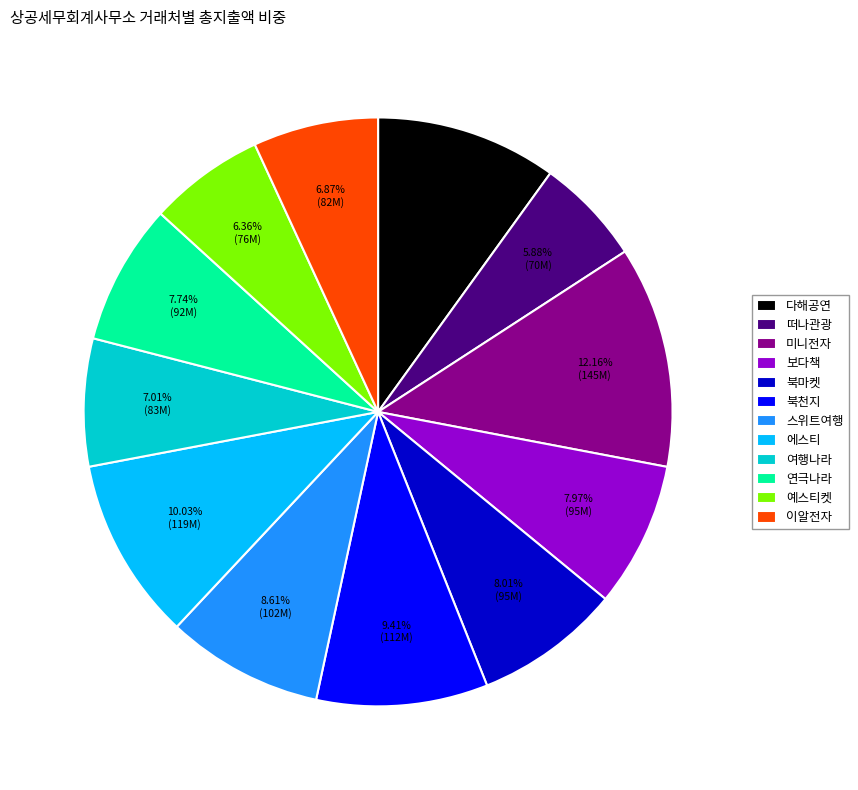

To the nearest percent, what is the difference between the largest and smallest slice percentages?

6%